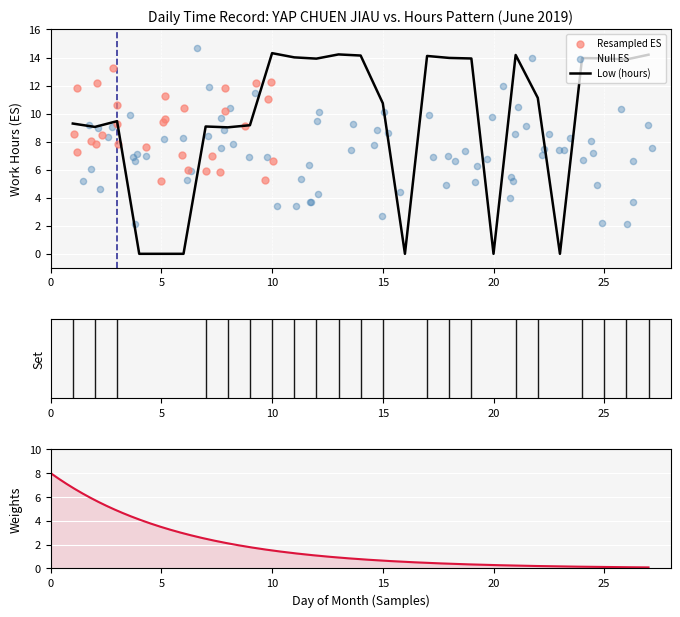

What is the change in value from 10 to 14?

-0.2